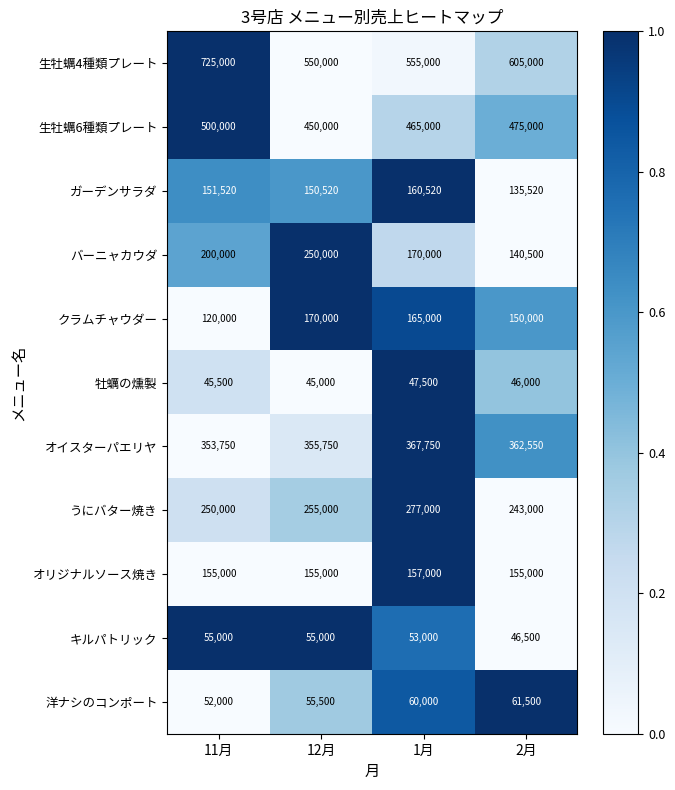

What is the difference between the オイスターパエリヤ values at 11月 and 2月?

8800